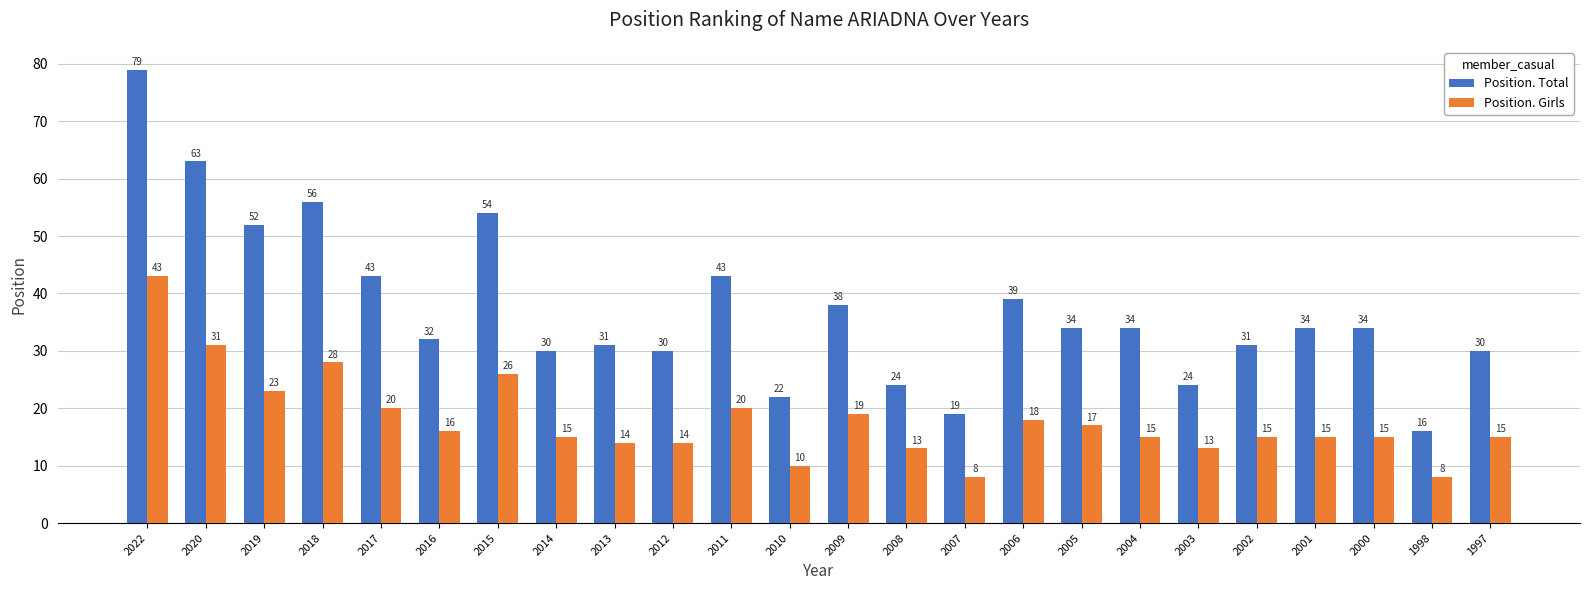

The value of Position. Girls at 2017 is 14. True or false?

False